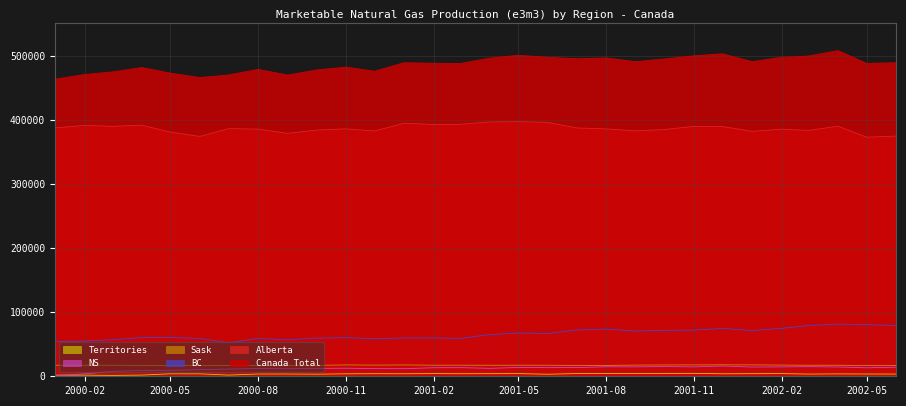

What is the lowest value of the Alberta series?

372717.3